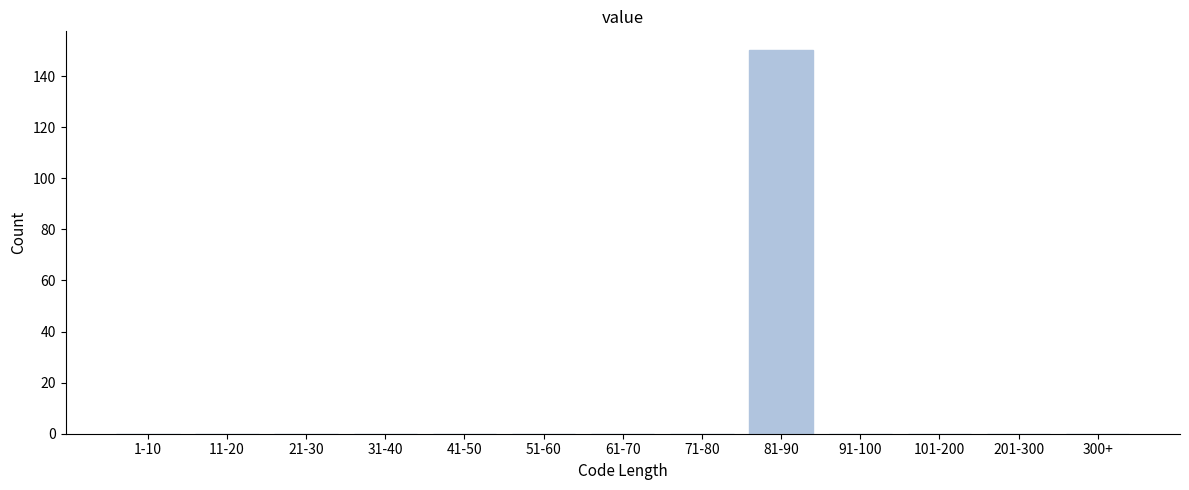

Reading left to right, transcribe all the data shown in this chart.

1-10=0	11-20=0	21-30=0	31-40=0	41-50=0	51-60=0	61-70=0	71-80=0	81-90=150	91-100=0	101-200=0	201-300=0	300+=0